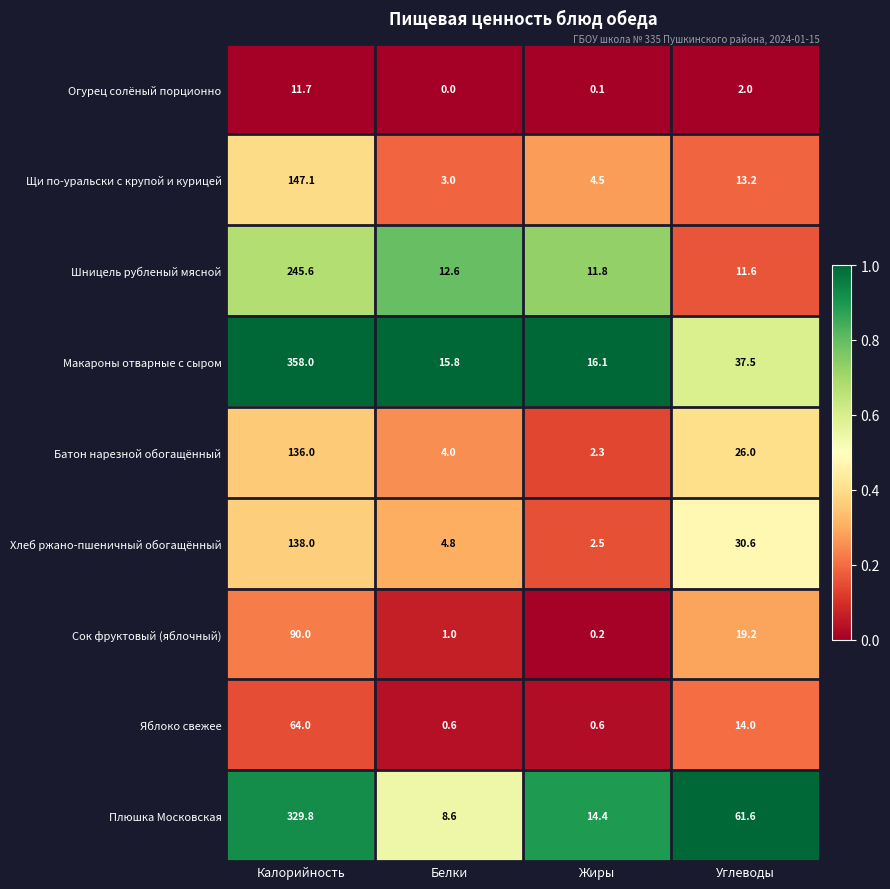

List the series in order of their peak value, lowest first.

Огурец солёный порционно, Яблоко свежее, Сок фруктовый (яблочный), Батон нарезной обогащённый, Хлеб ржано-пшеничный обогащённый, Щи по-уральски с крупой и курицей, Шницель рубленый мясной, Плюшка Московская, Макароны отварные с сыром